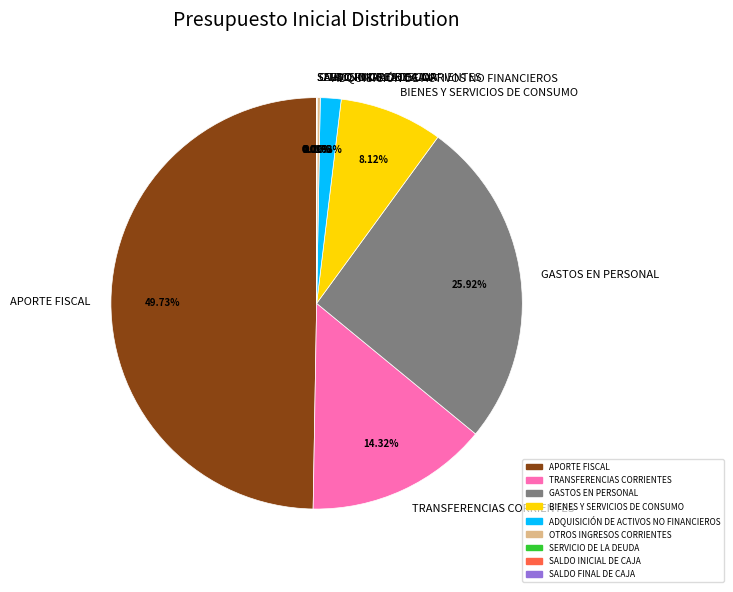

The APORTE FISCAL slice represents 43% of the pie. True or false?

False